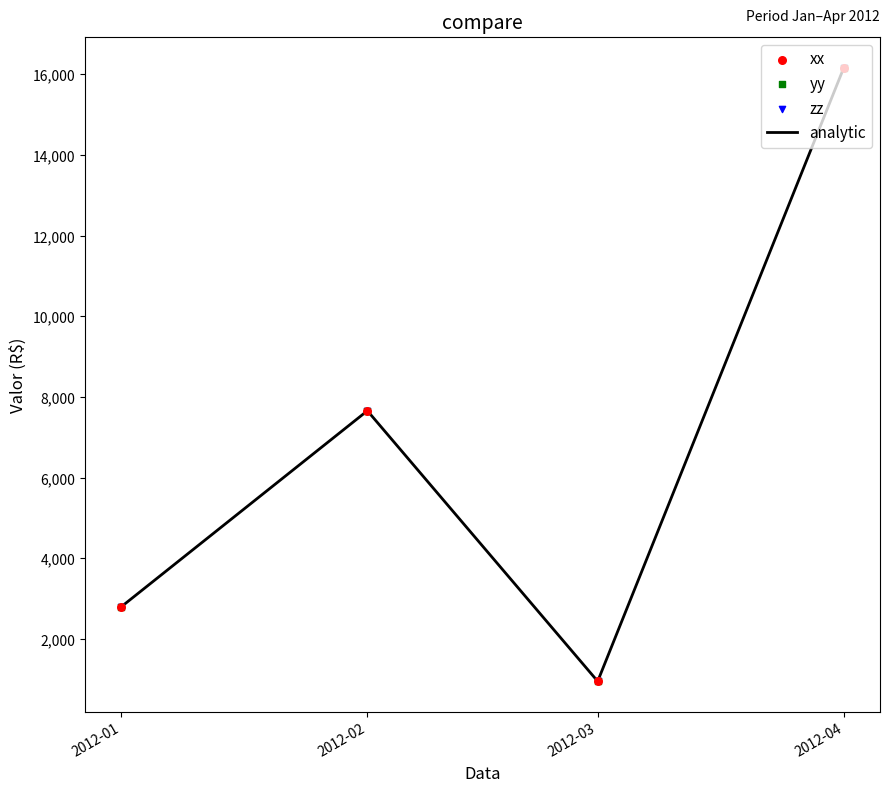

Between 2012-02 and 2012-03, which is larger?

2012-02